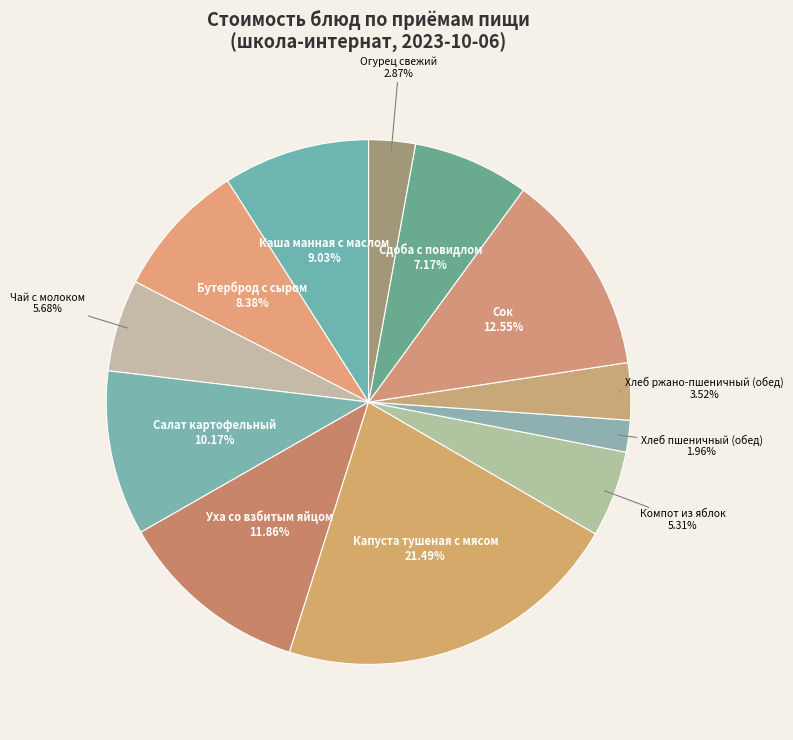

To the nearest percent, what portion does Чай с молоком represent?

6%